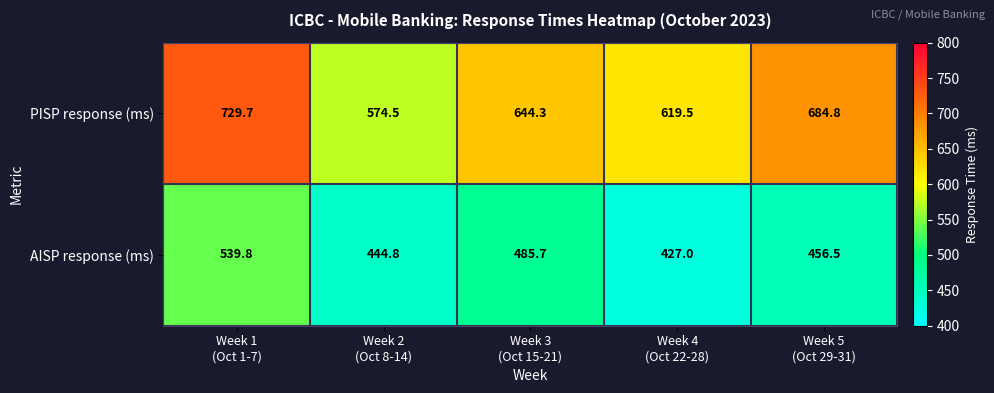

What is the smallest value displayed?

427.0